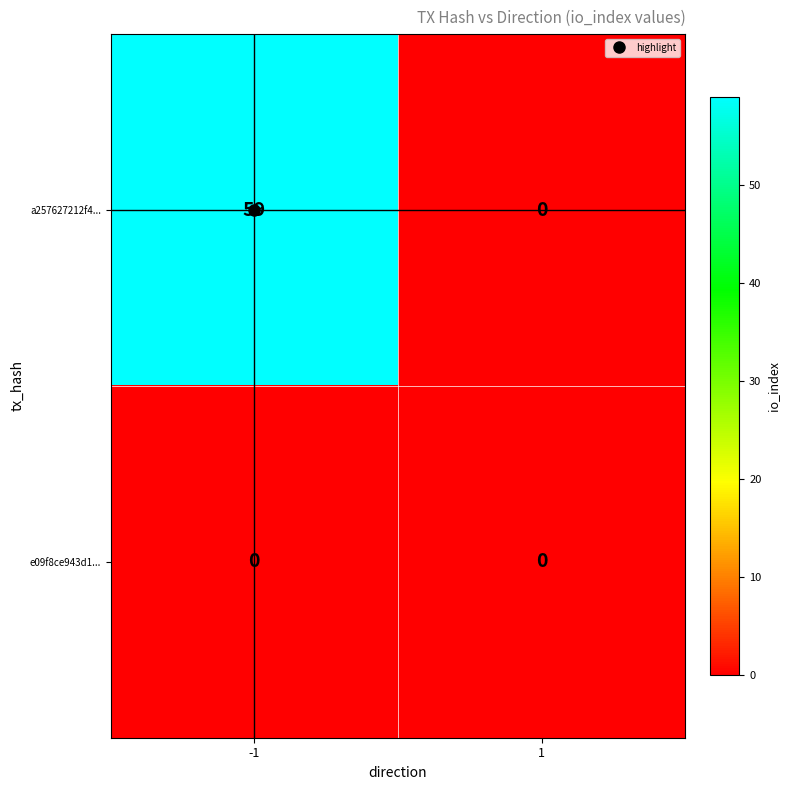

Which series changed the most between -1 and 1?

a257627212f4...